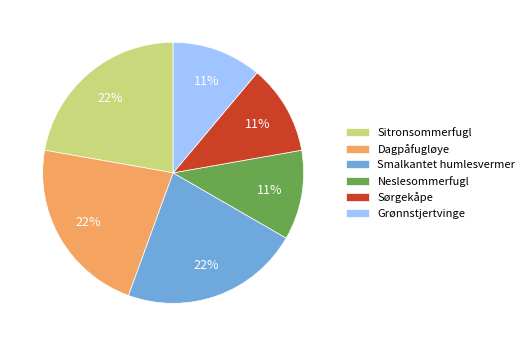

The Neslesommerfugl slice represents 11% of the pie. True or false?

True